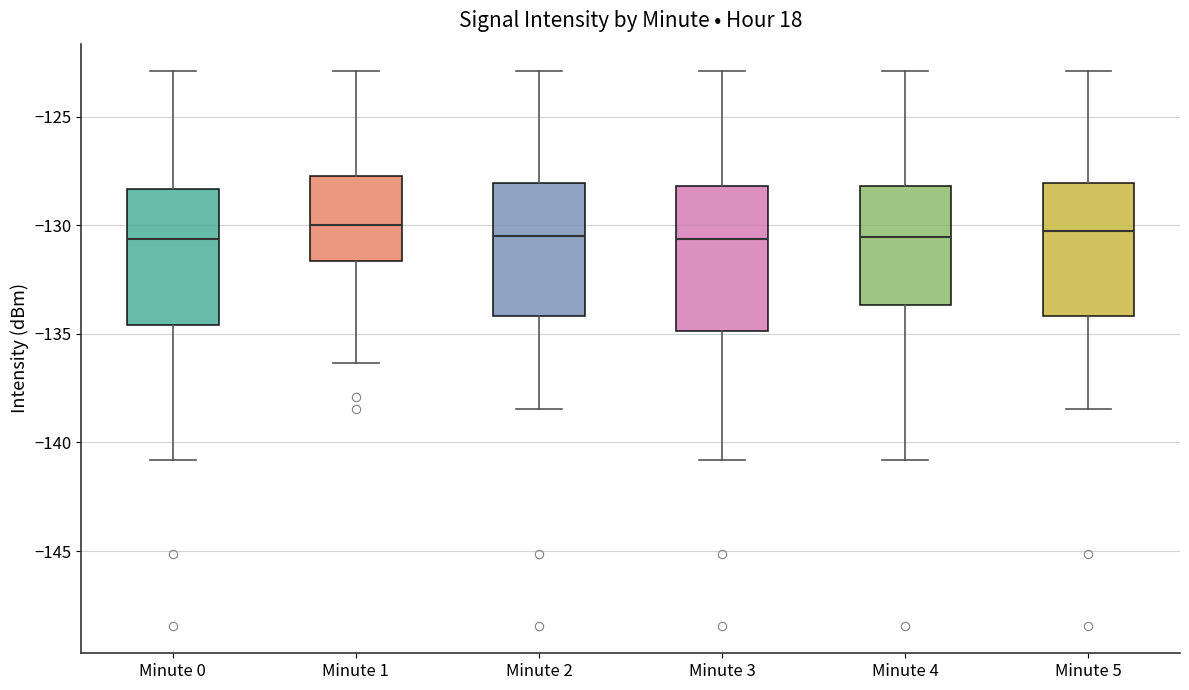

Where is the upper edge of the box for Minute 4 on the y-axis? The values are not printed on the chart, so give them approximately, as read against the axis.

-128.0